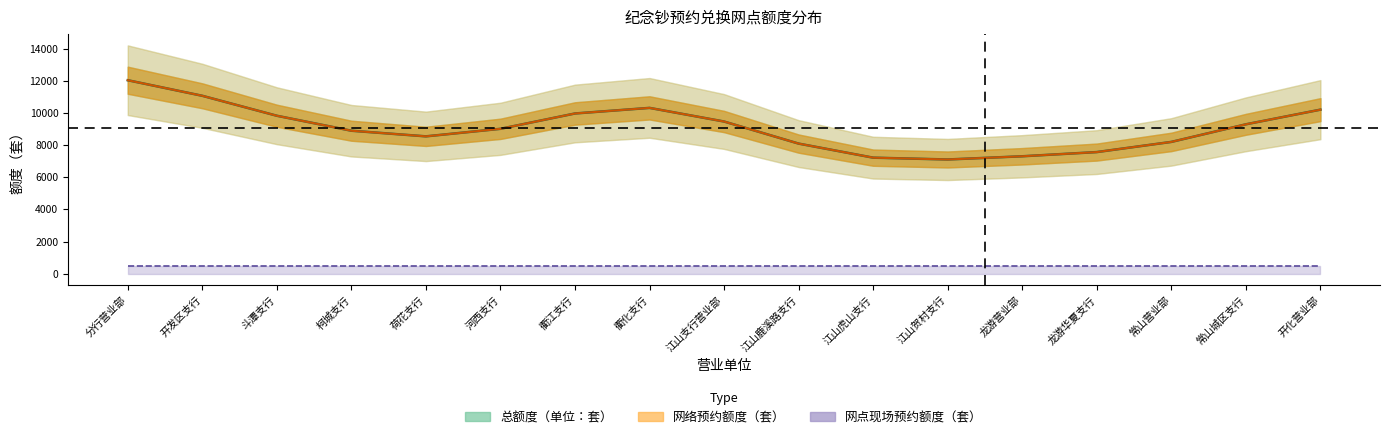

What is the sum of all 总额度（单位：套） values?

154000